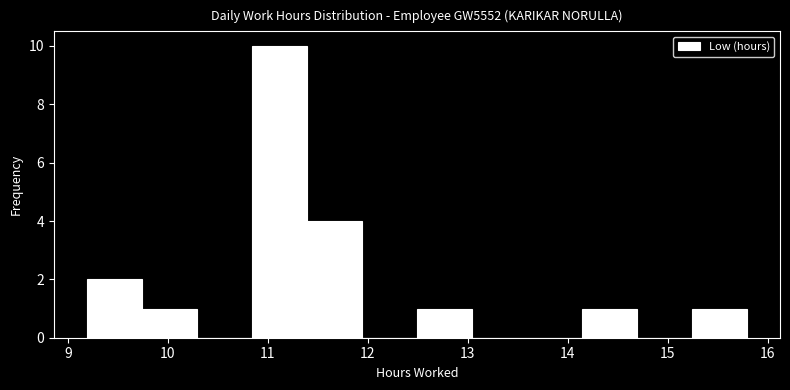

Which range on the x-axis has the tallest bar?

10.84 to 11.39